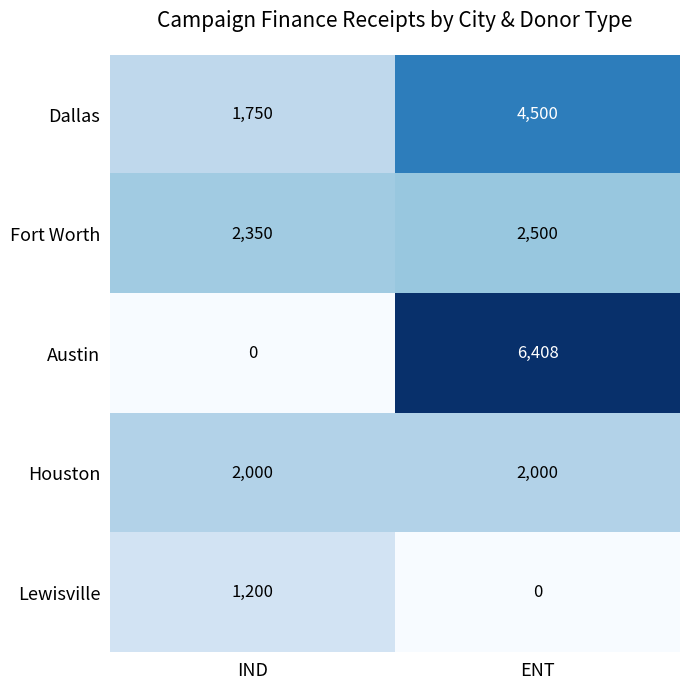

At how many categories does at least one series exceed 694?

2